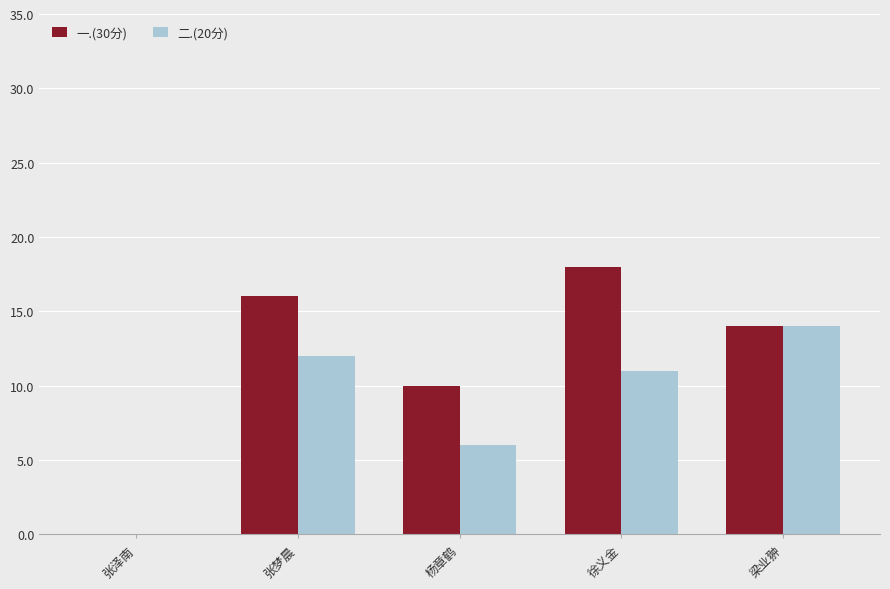

Where is 二.(20分) nearest to the value 7?

杨章鹤